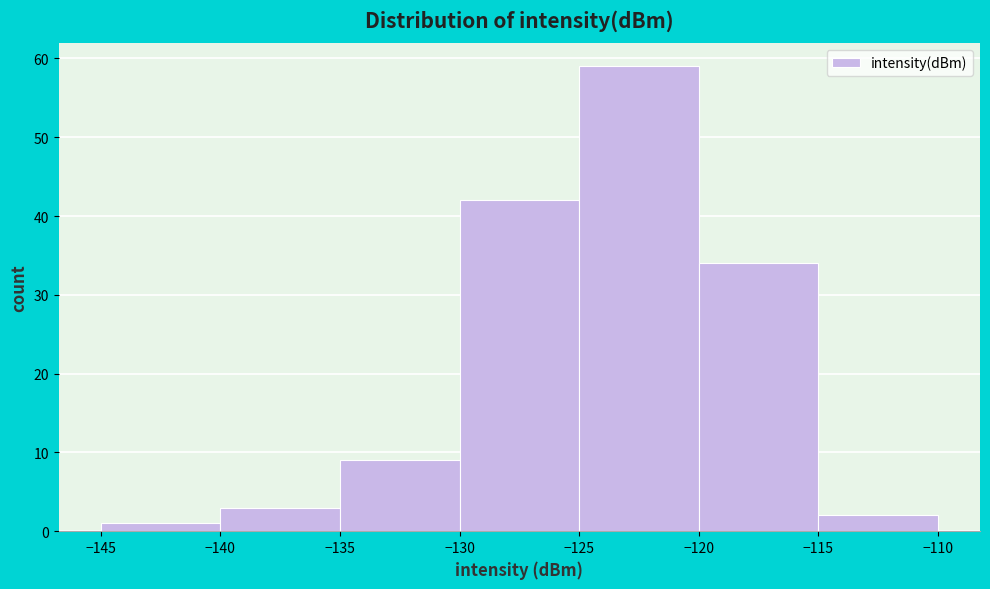

Reading left to right, transcribe this chart: for each bar, give the range it covers on the x-axis and its height. The values are not printed on the chart, so give them approximately, as read against the axis.

-145 to -140: 1
-140 to -135: 3
-135 to -130: 9
-130 to -125: 42
-125 to -120: 59
-120 to -115: 34
-115 to -110: 2